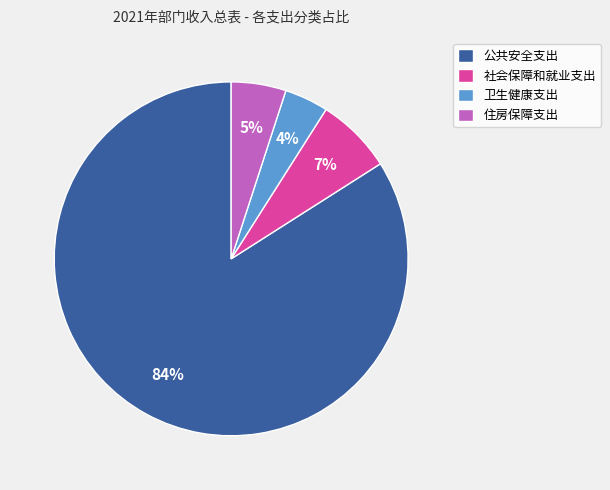

Which category has the biggest portion of the pie?

公共安全支出